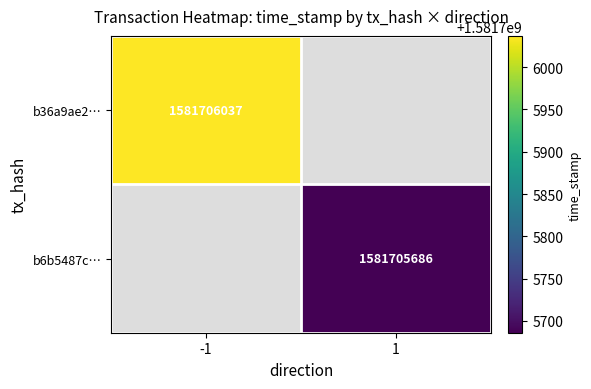

What is the total value across all series at time_stamp?

3163411723